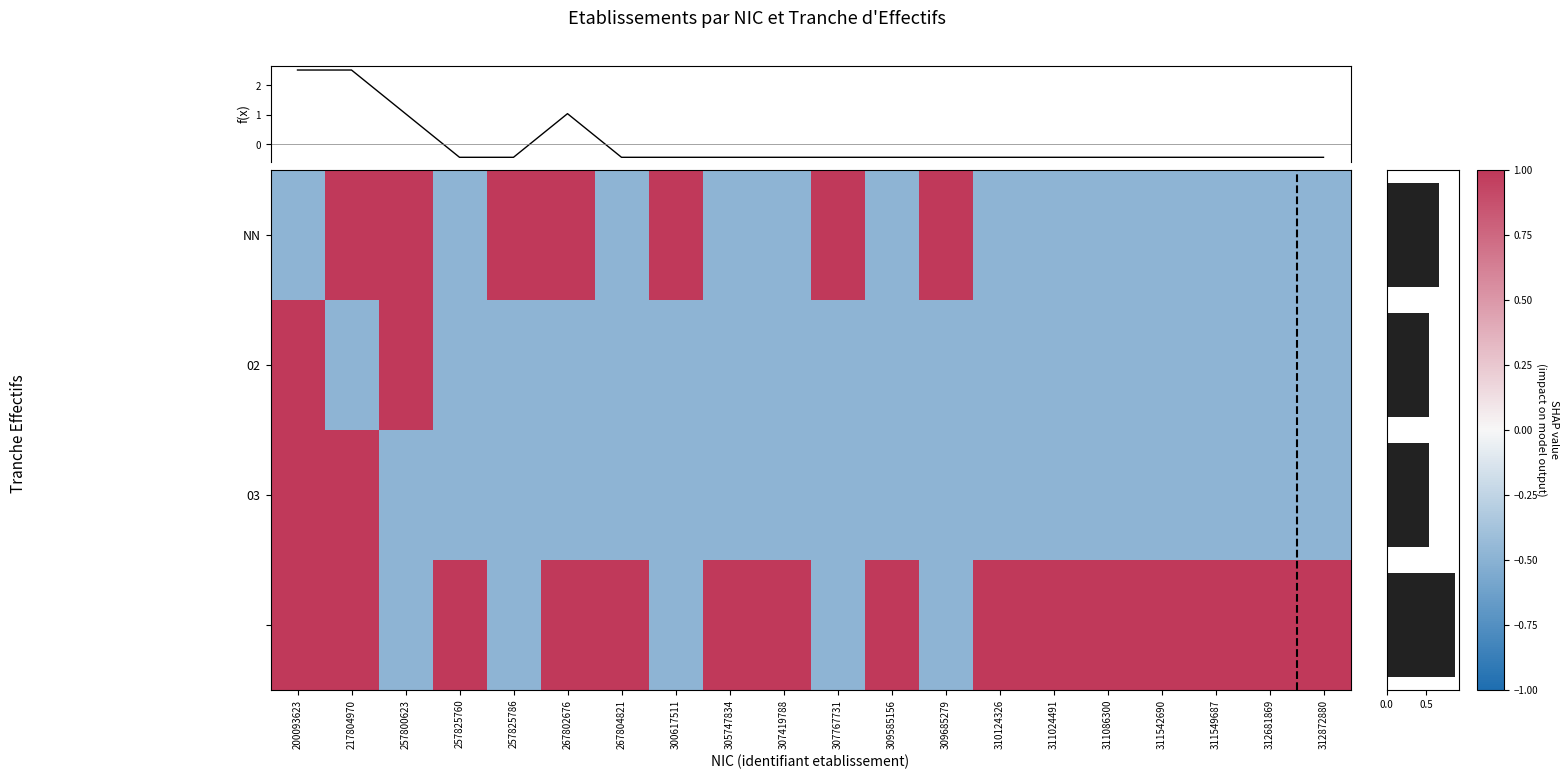

Which series has the largest range (max minus min)?

NN